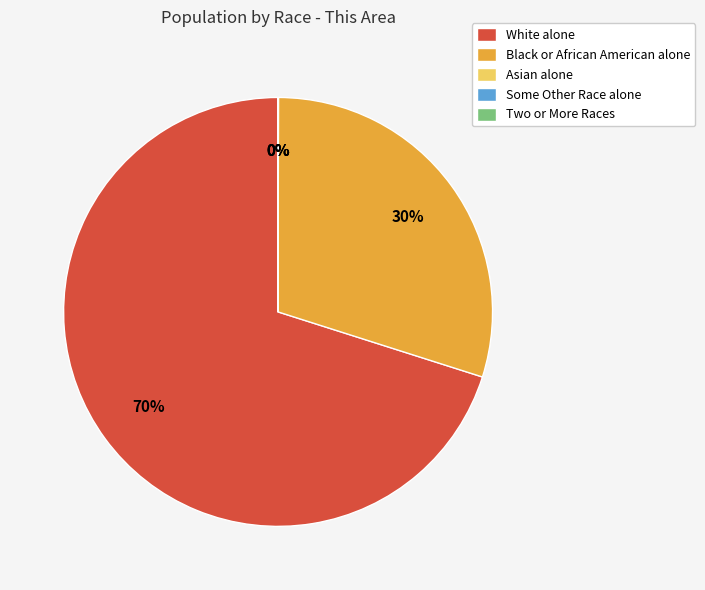

Is there a majority slice in this chart?

Yes